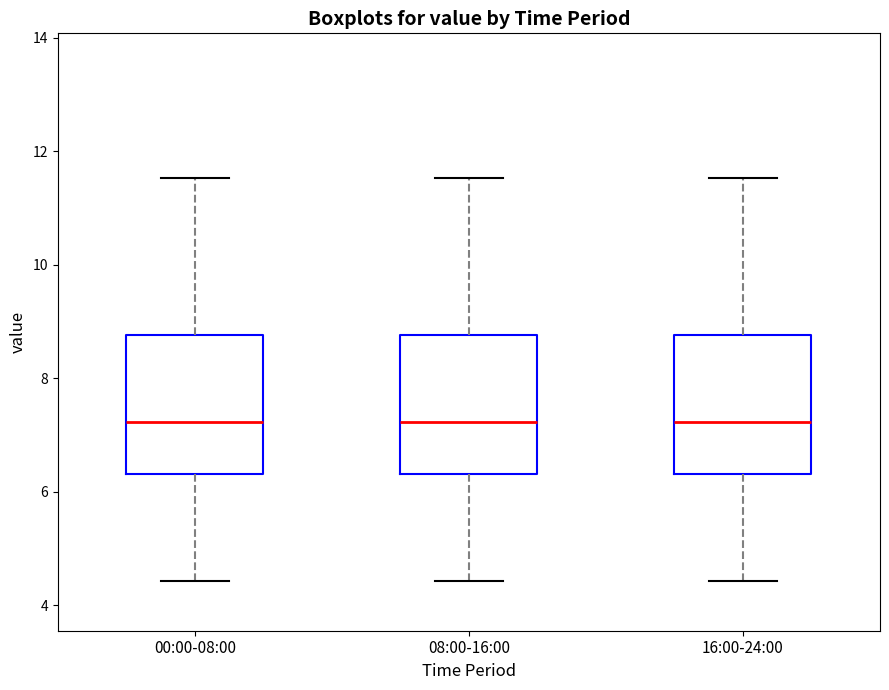

Reading left to right, read every box against the y-axis: the position of its median line, the range the box covers, and the ends of its whiskers. The values are not printed on the chart, so give them approximately, as read against the axis.

00:00-08:00: median 7.2, box 6.4 to 8.8, whiskers 4.4 to 11.6
08:00-16:00: median 7.2, box 6.4 to 8.8, whiskers 4.4 to 11.6
16:00-24:00: median 7.2, box 6.4 to 8.8, whiskers 4.4 to 11.6